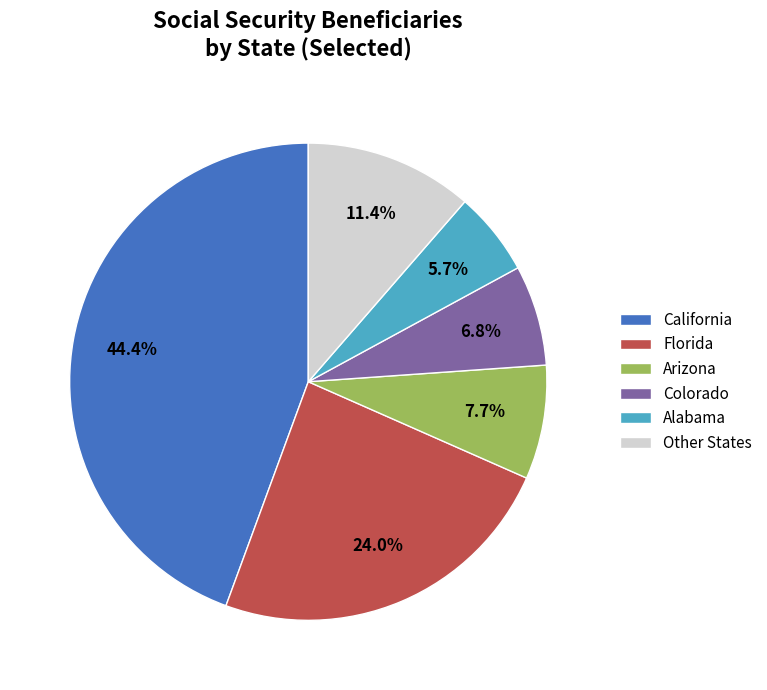

How many segments does this pie chart have?

6